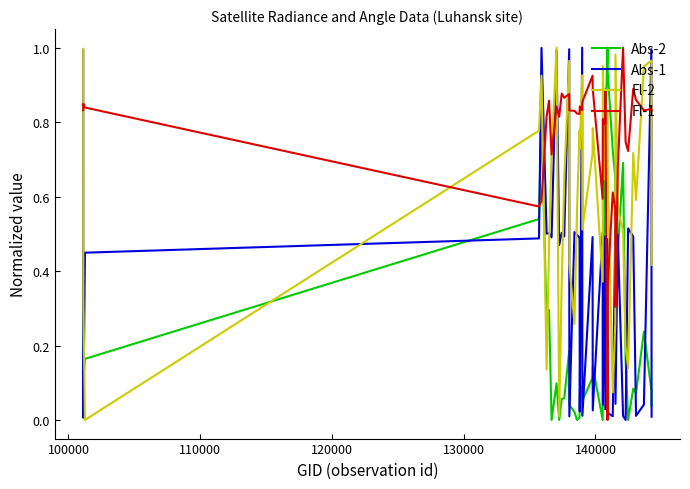

List the series in order of their overall mean, highest first.

Fl-1, Fl-2, Abs-1, Abs-2